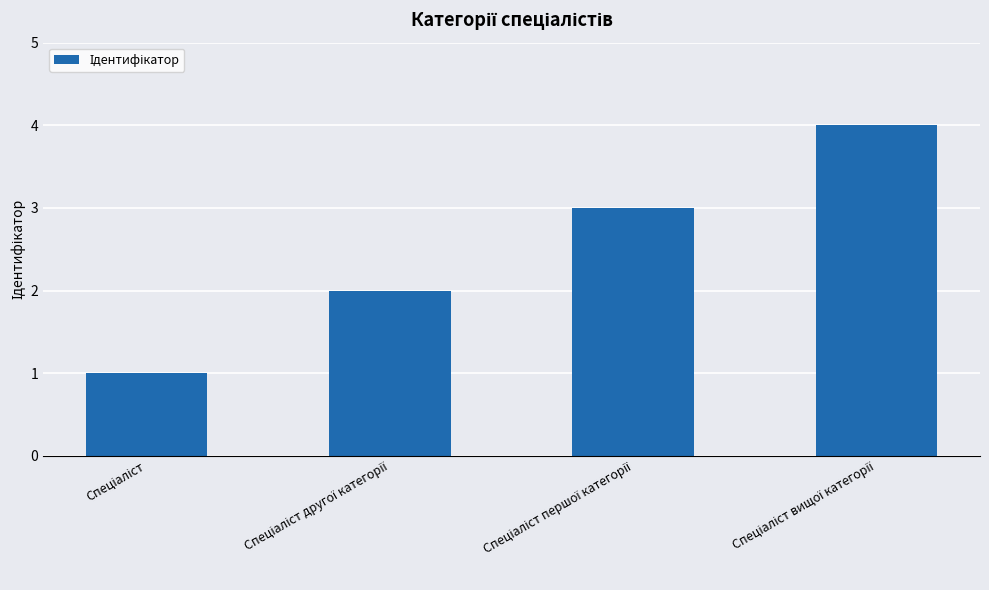

What is the sum of all values?

10